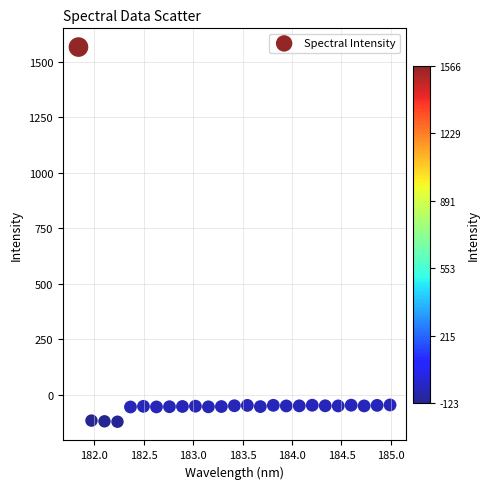

What is the range of X values (max minus min)?

3.1